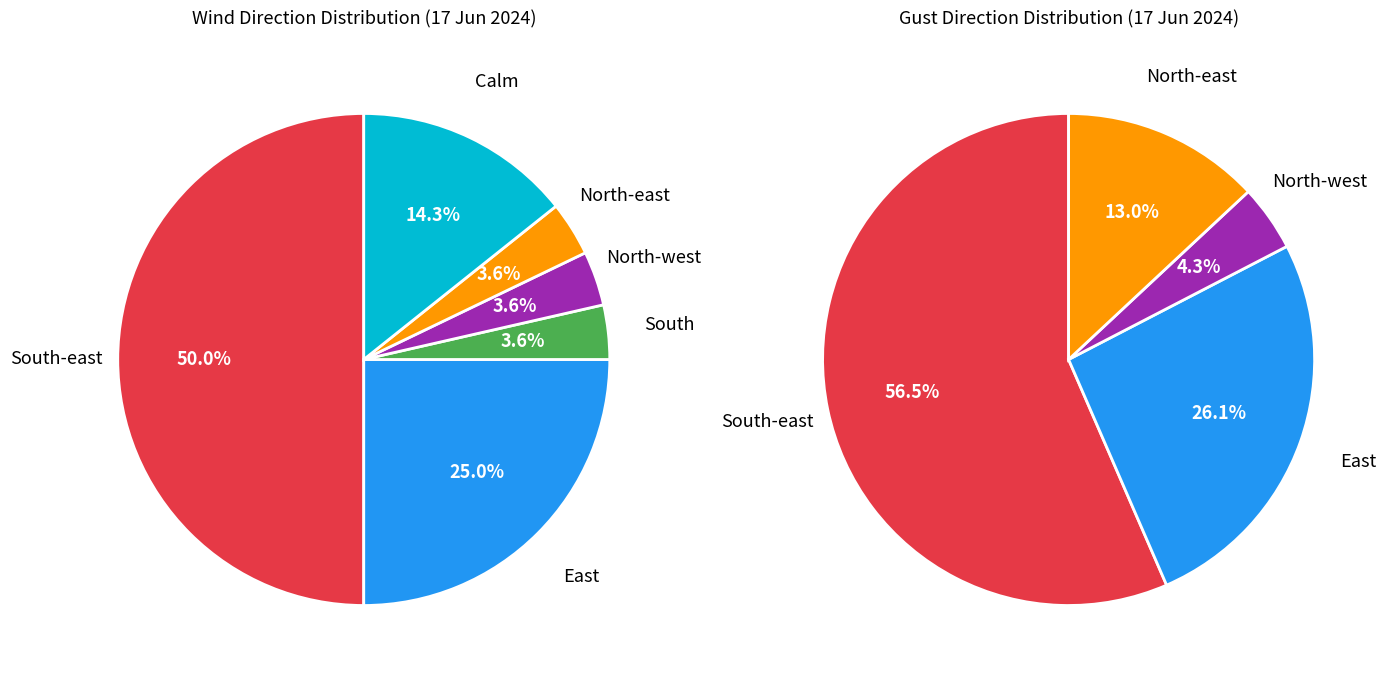

The South slice represents 4% of the pie. True or false?

True